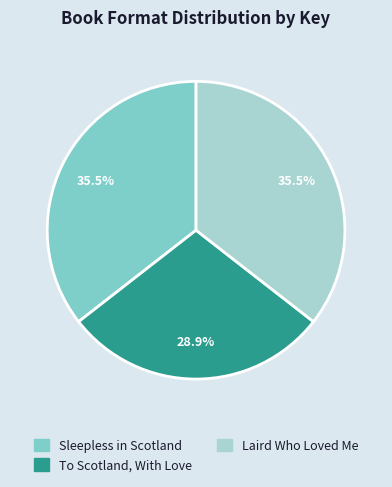

How many slices are in this pie chart?

3